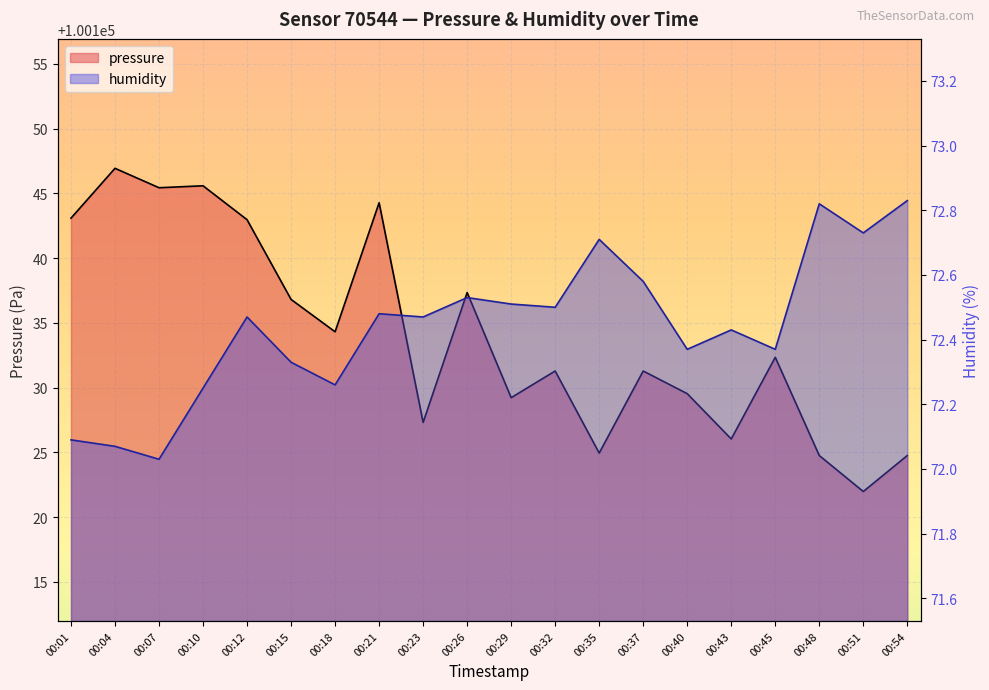

How many lines are shown in the chart?

2